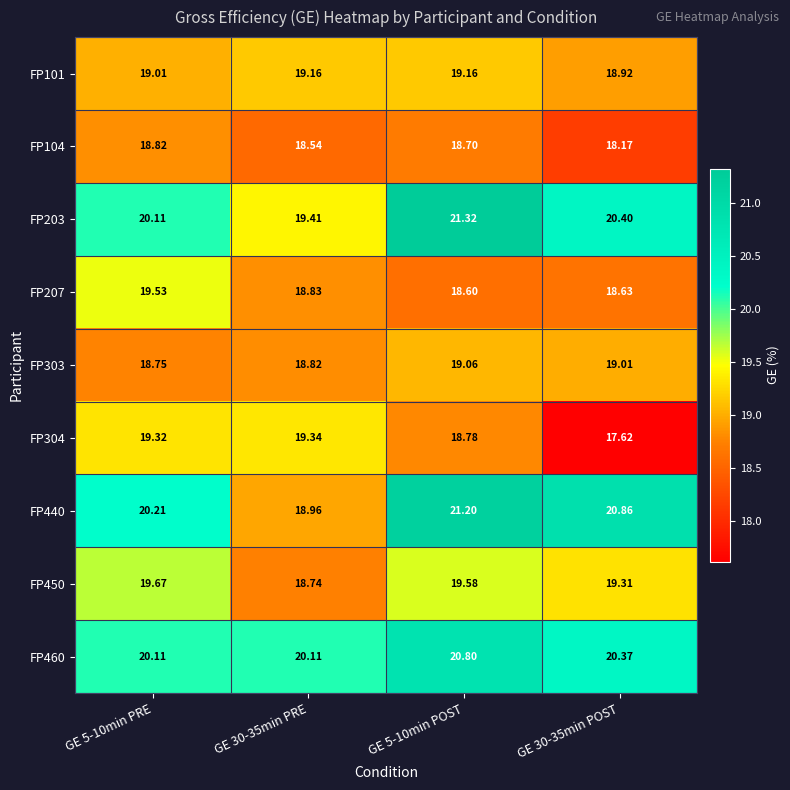

Is the value of FP450 at GE 30-35min PRE greater than the value of FP460 at GE 5-10min PRE?

No